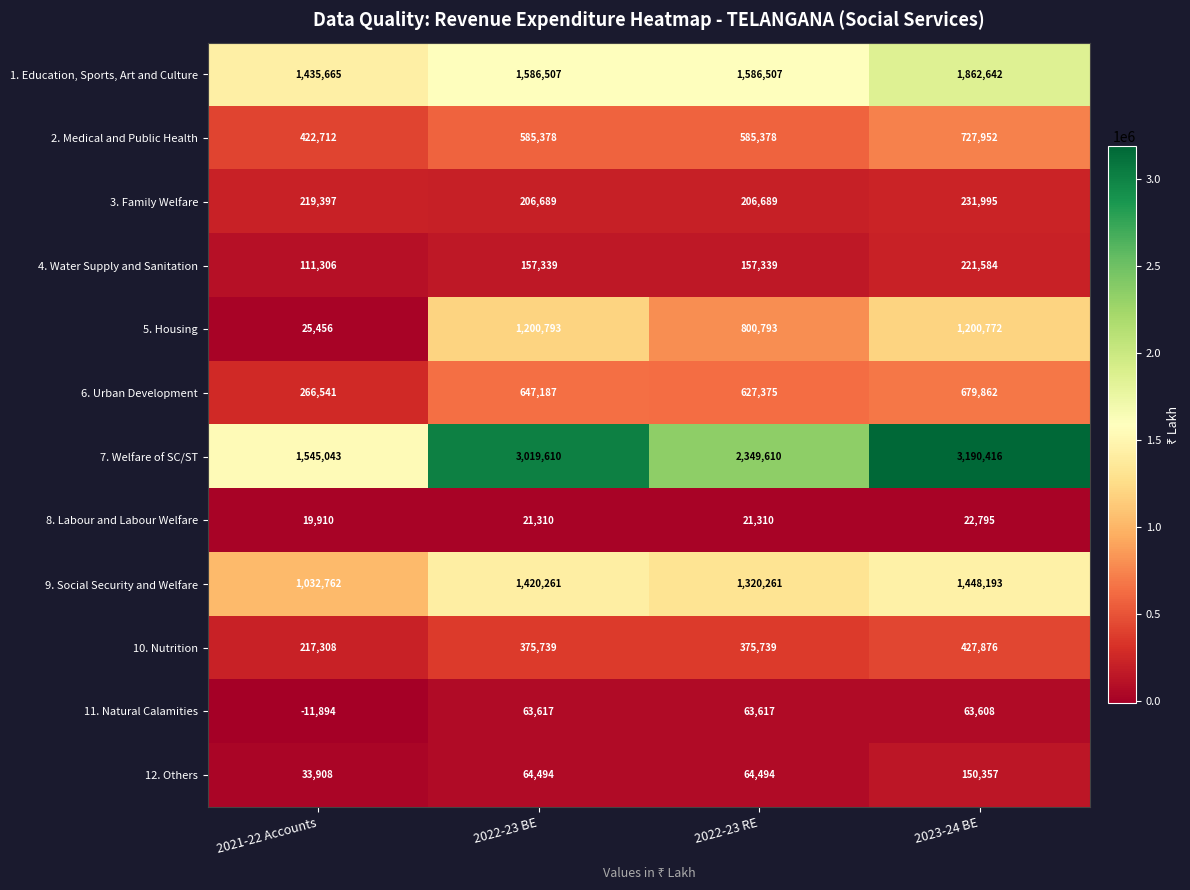

At which category is the sum across all series the highest?

2023-24 BE